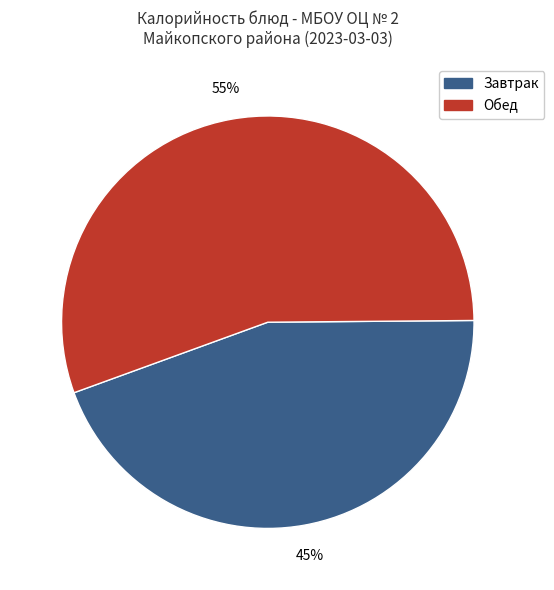

To the nearest percent, what percentage of the pie is Обед?

55%